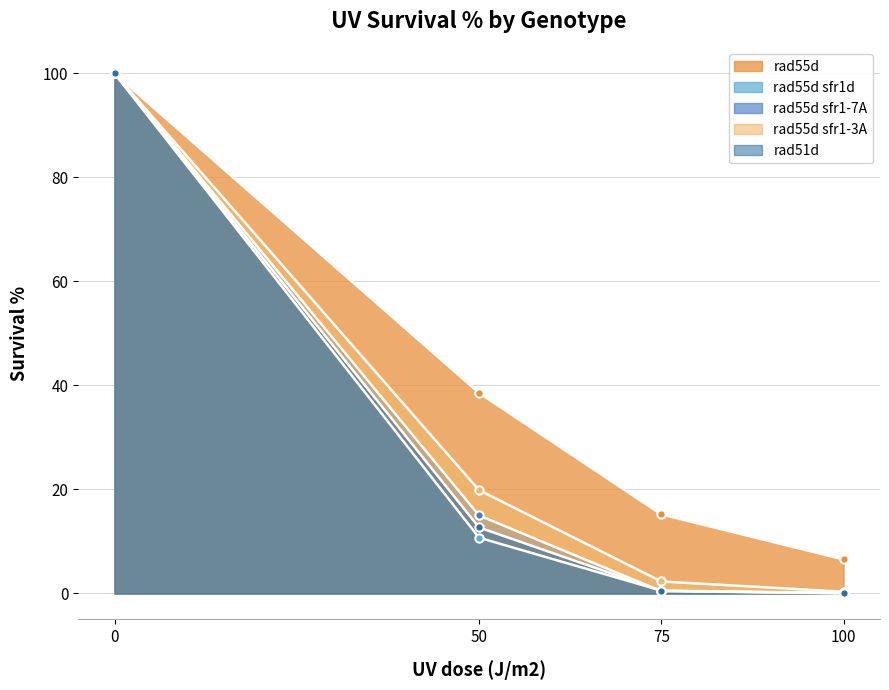

What is the difference between the rad55d sfr1d values at 75 and 0?

99.4